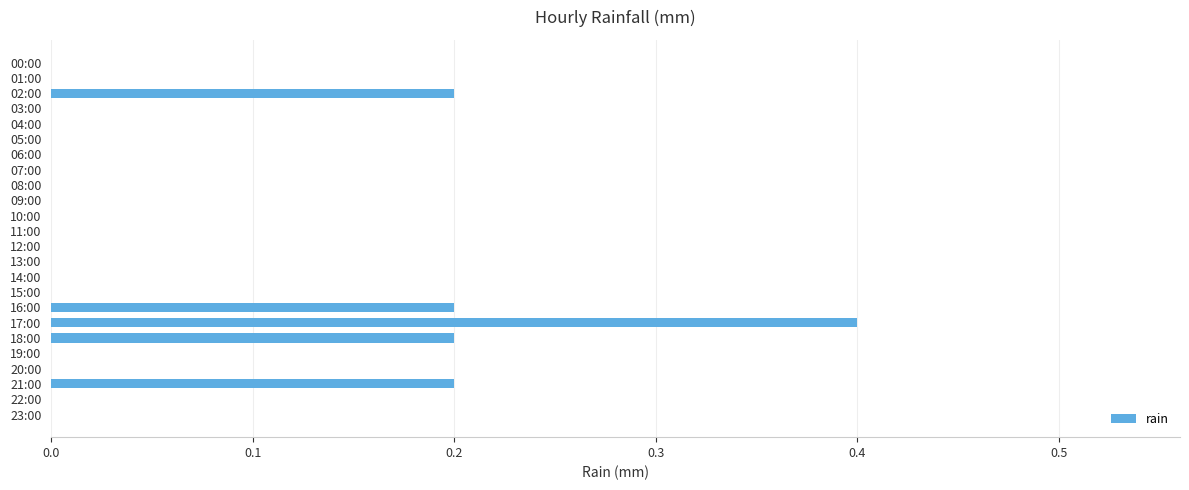

How many data points does each series have?

24